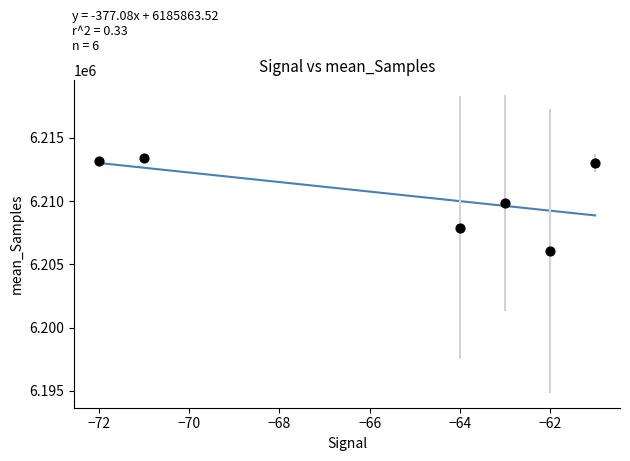

What is the range of X values (max minus min)?

11.0